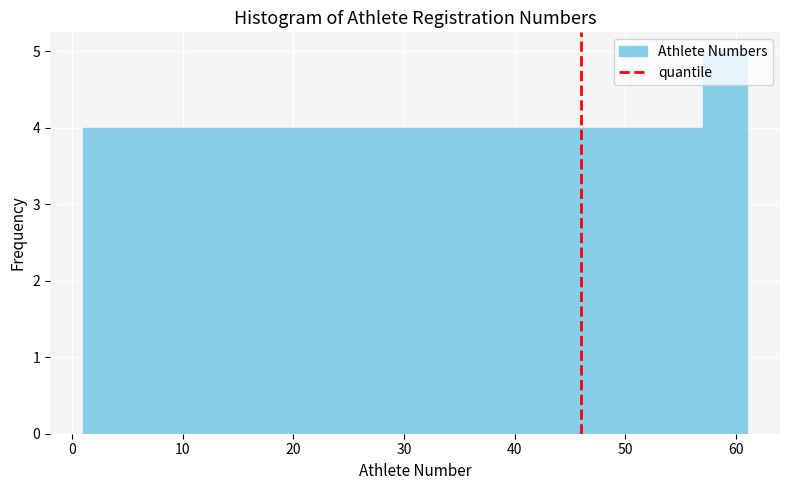

Reading left to right, transcribe this chart: for each bar, give the range it covers on the x-axis and its height. The values are not printed on the chart, so give them approximately, as read against the axis.

1 to 5: 4
5 to 9: 4
9 to 13: 4
13 to 17: 4
17 to 21: 4
21 to 25: 4
25 to 29: 4
29 to 33: 4
33 to 37: 4
37 to 41: 4
41 to 45: 4
45 to 49: 4
49 to 53: 4
53 to 57: 4
57 to 61: 5